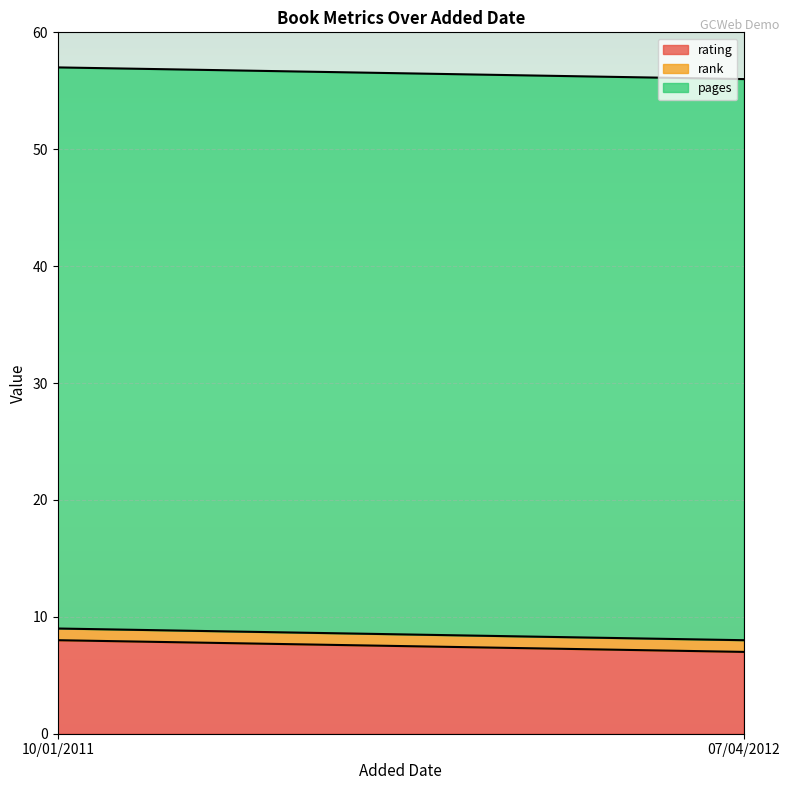

Where is rank nearest to the value 1?

10/01/2011